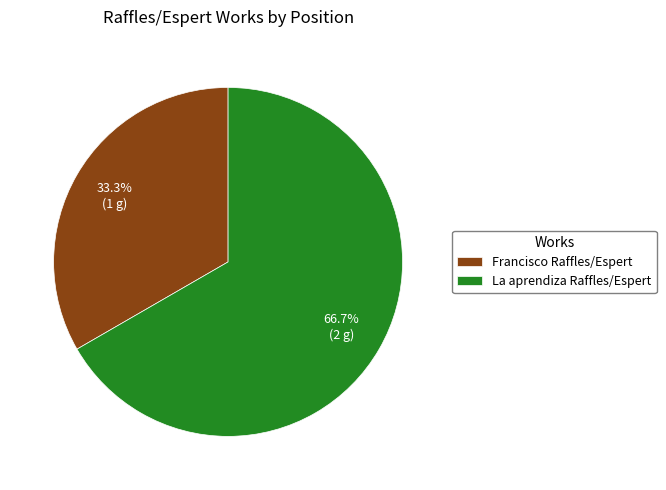

To the nearest percent, what percentage of the pie is La aprendiza Raffles/Espert?

67%